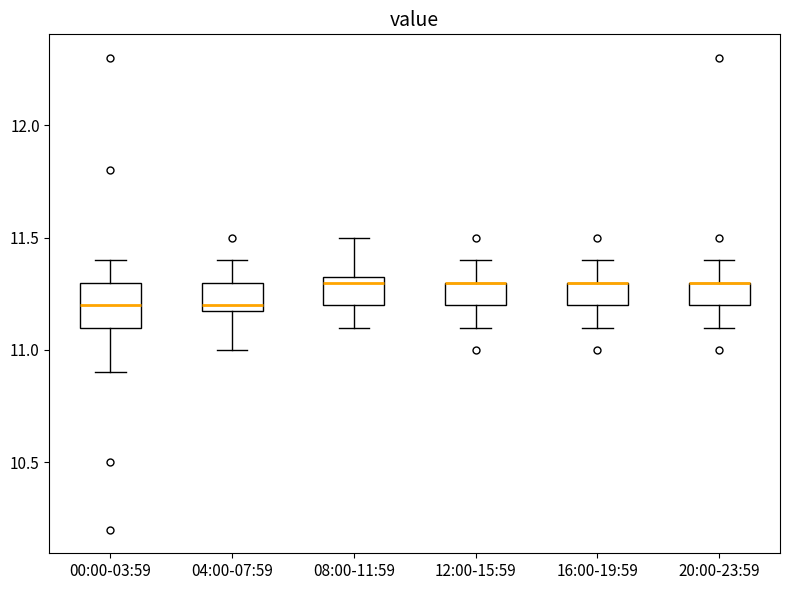

Comparing the boxes themselves (not the whiskers), which one is the tallest?

00:00-03:59